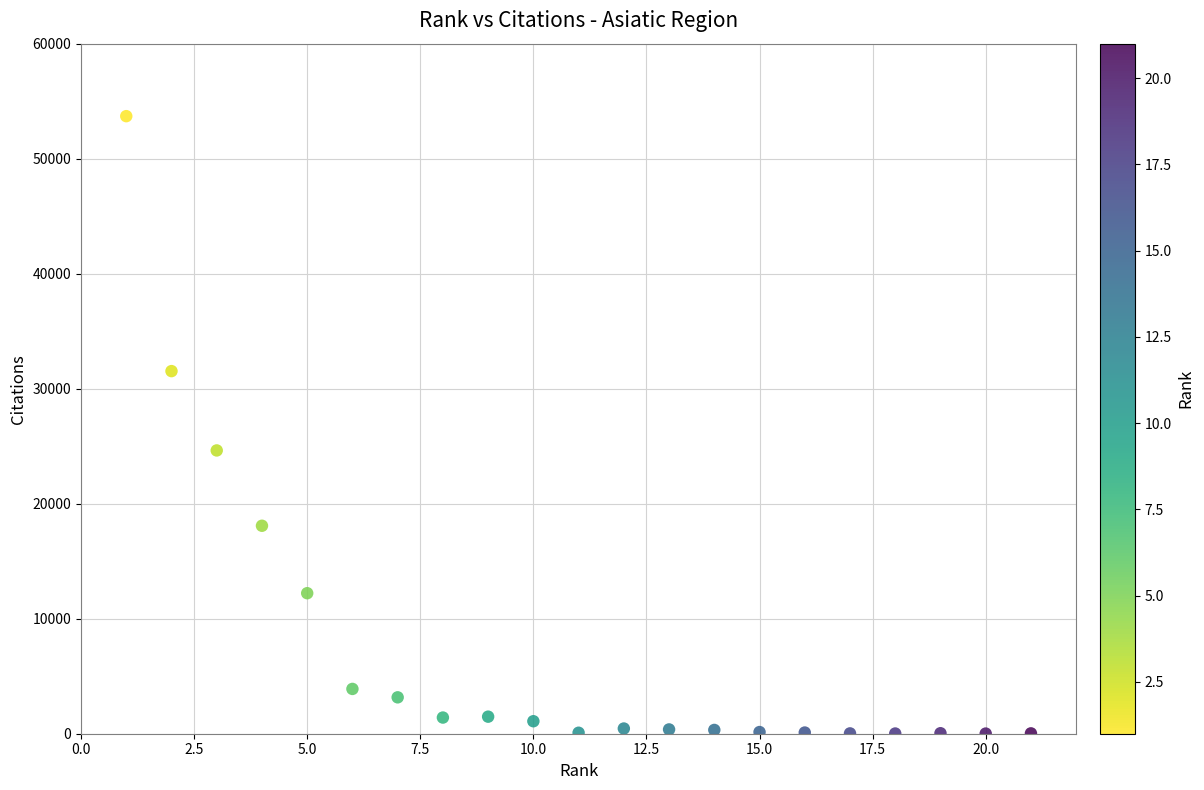

What is the range of Y values (max minus min)?

53684